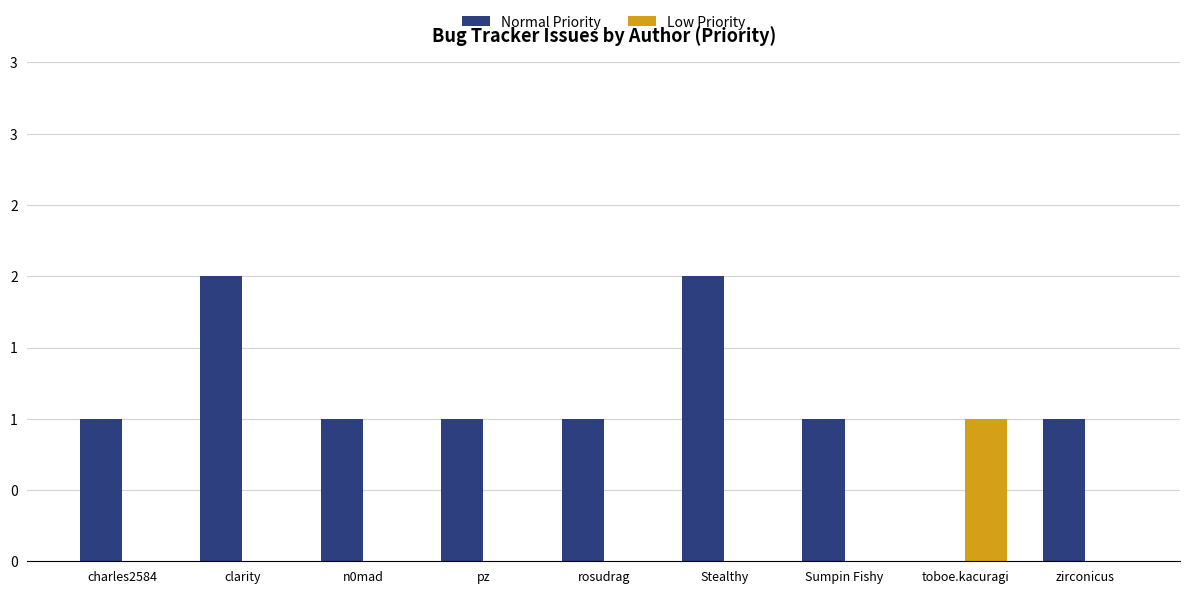

What are all the series names shown in the legend?

Normal Priority, Low Priority